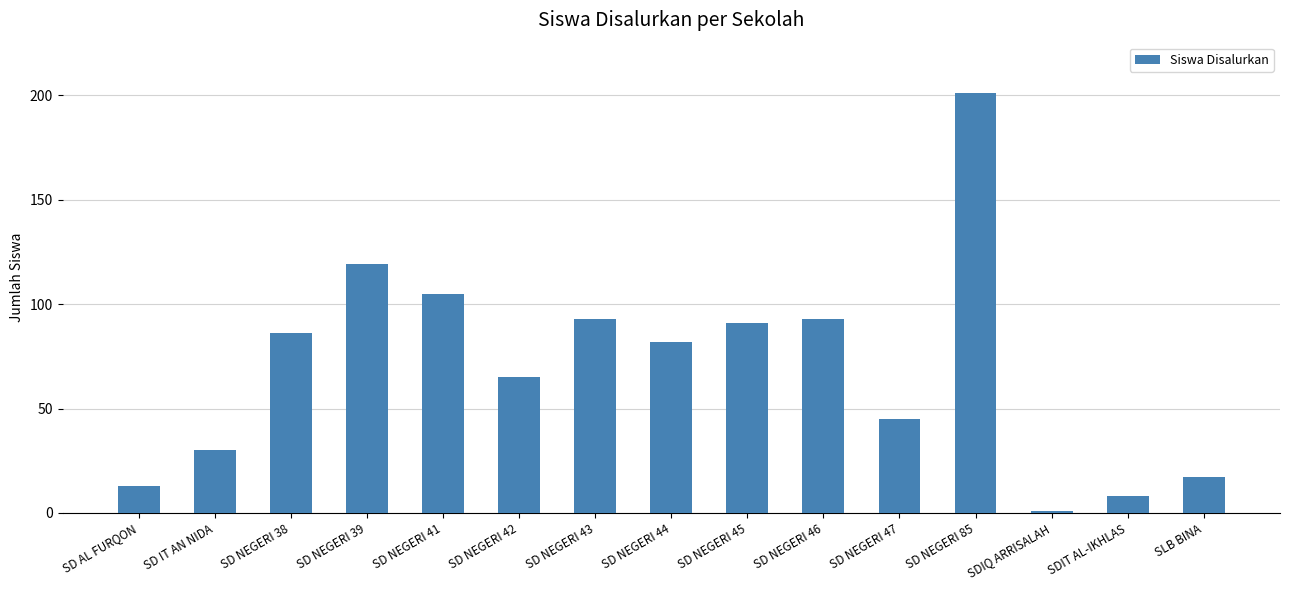

How many values are below 82?

7